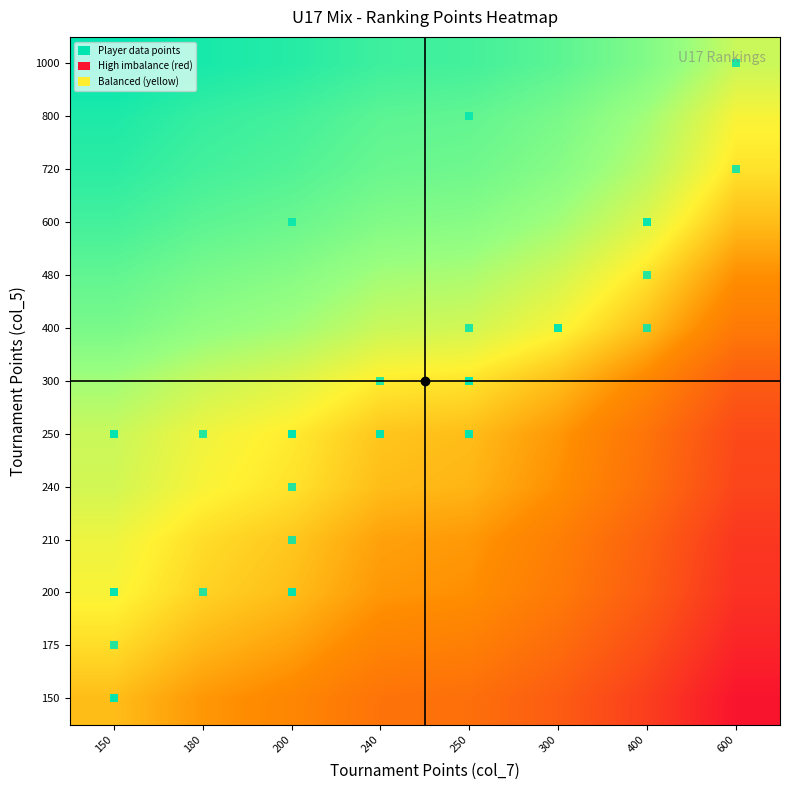

At which category is the sum across all series the highest?

150